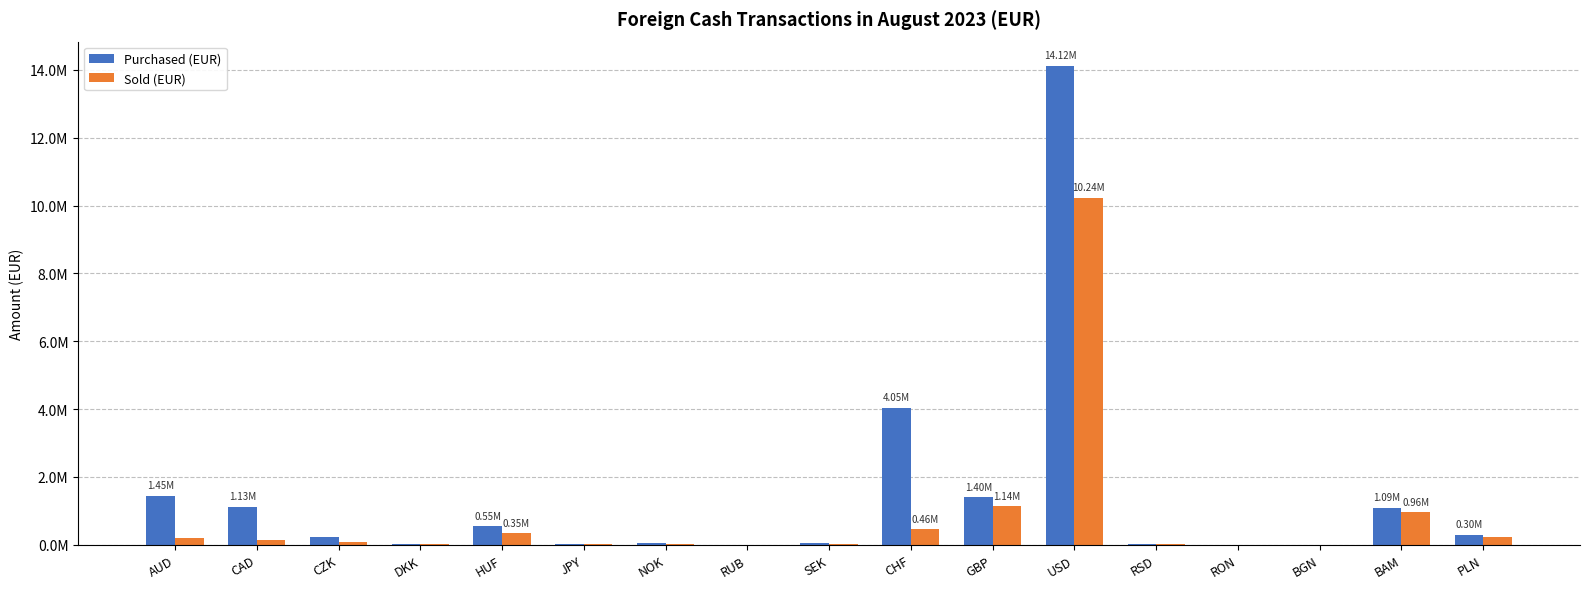

What are all the series names shown in the legend?

Purchased (EUR), Sold (EUR)